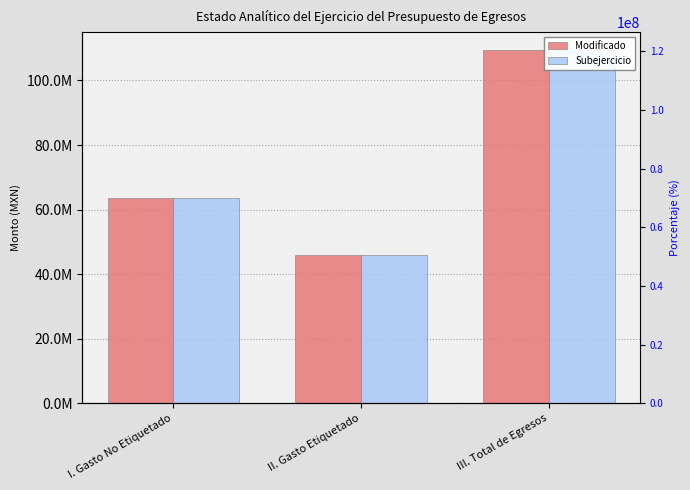

What is the difference between the maximum and minimum values in the Subejercicio series?

63612311.5